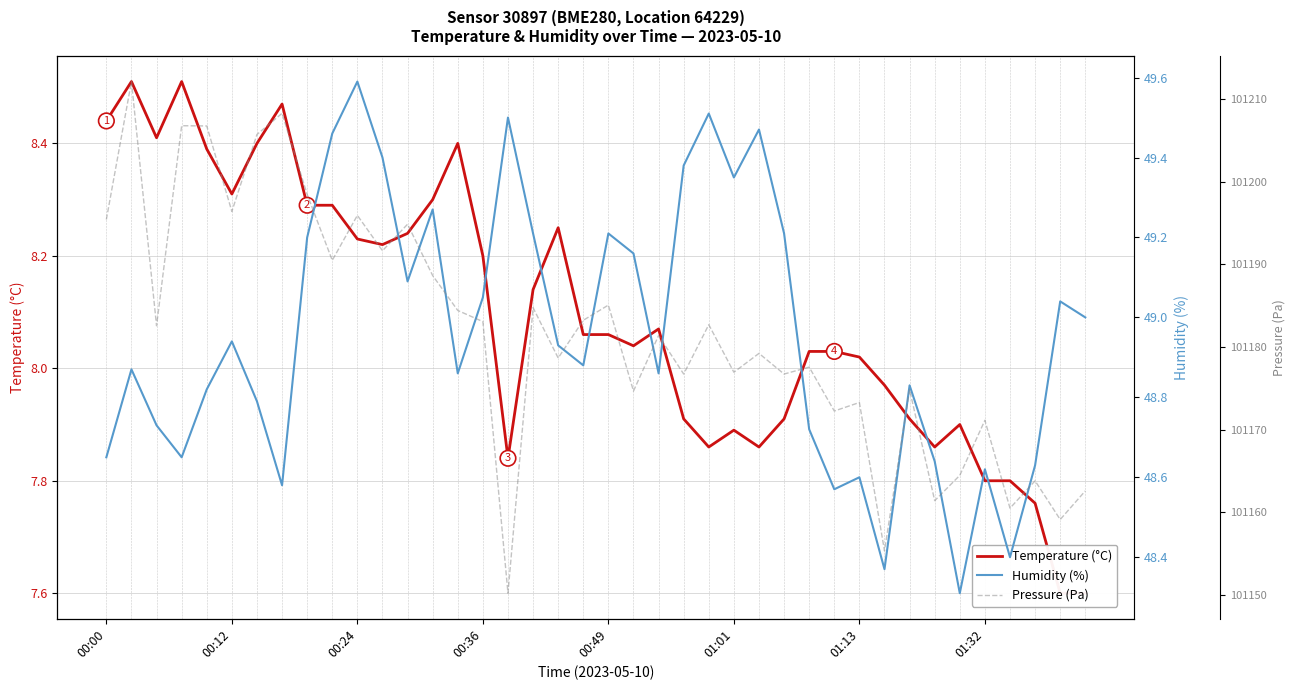

The Humidity (%) series shows 49.1 at 12. True or false?

True